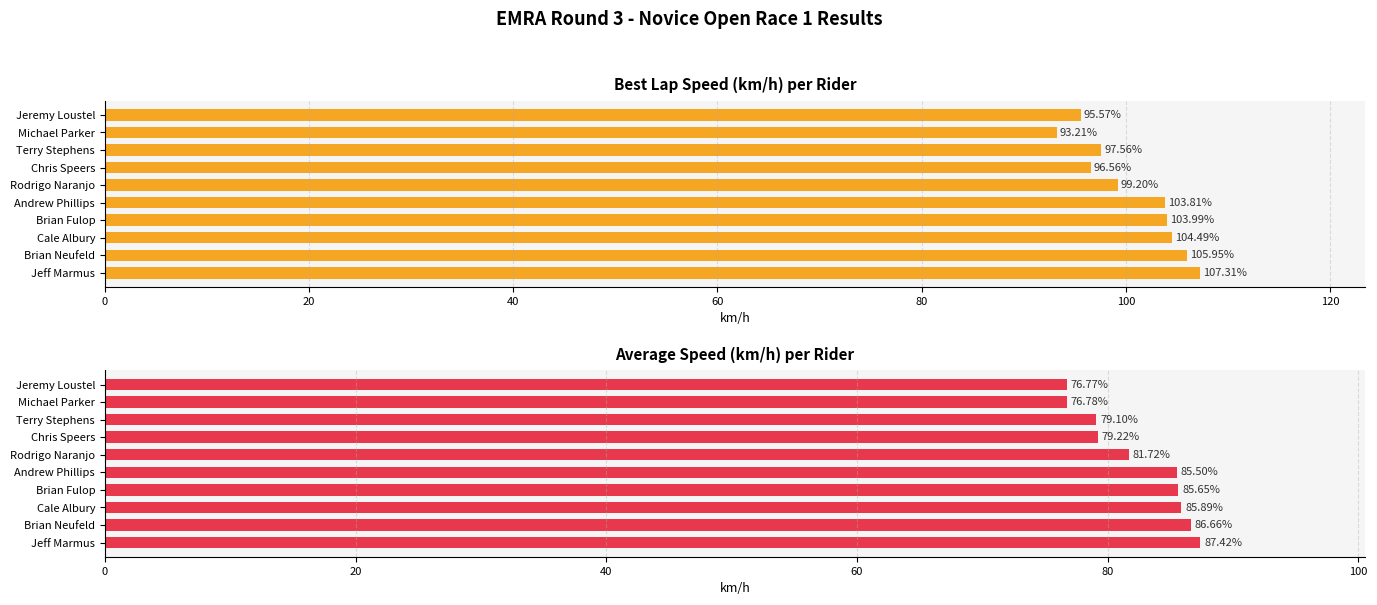

Which series has the largest total across all categories?

Best Speed